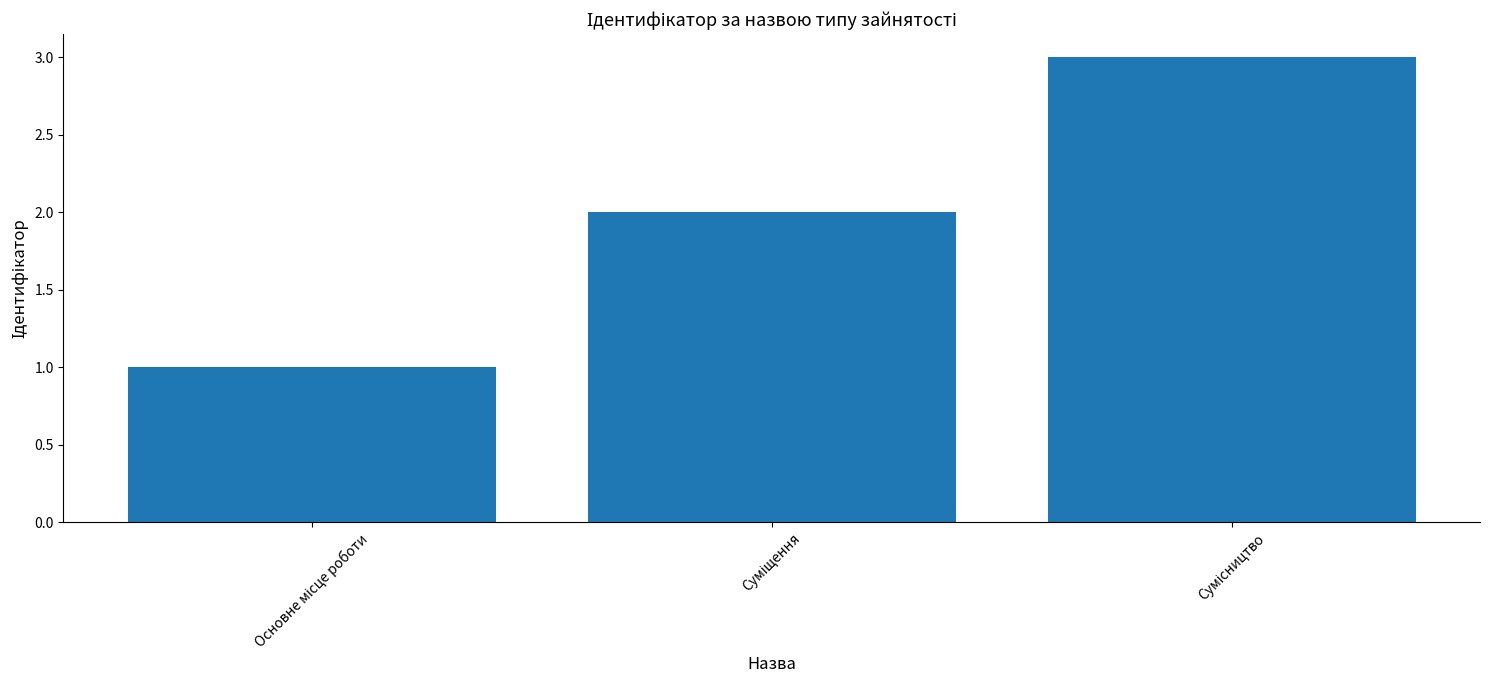

What is the greatest value displayed?

3